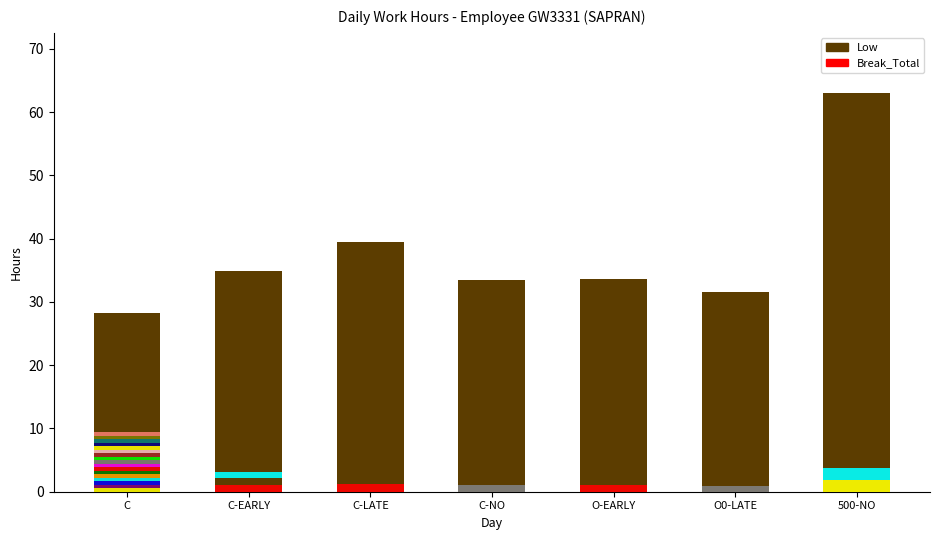

How many groups of bars are there?

7